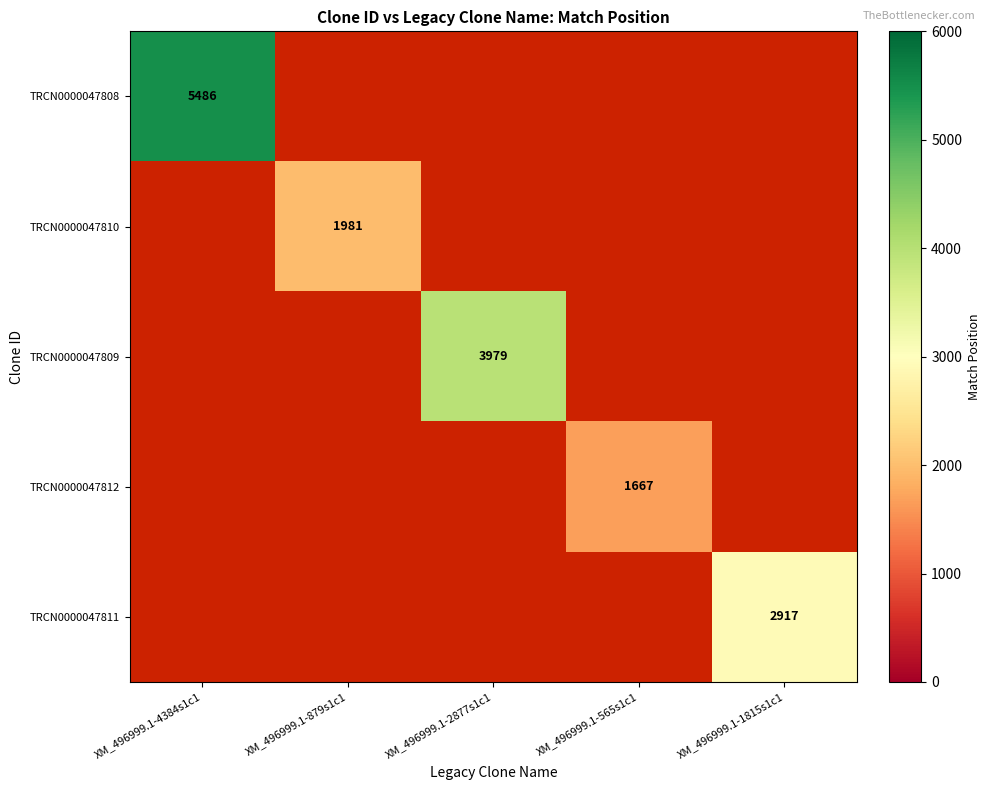

Is the value of TRCN0000047808 at XM_496999.1-4384s1c1 greater than the value of TRCN0000047812 at XM_496999.1-565s1c1?

Yes